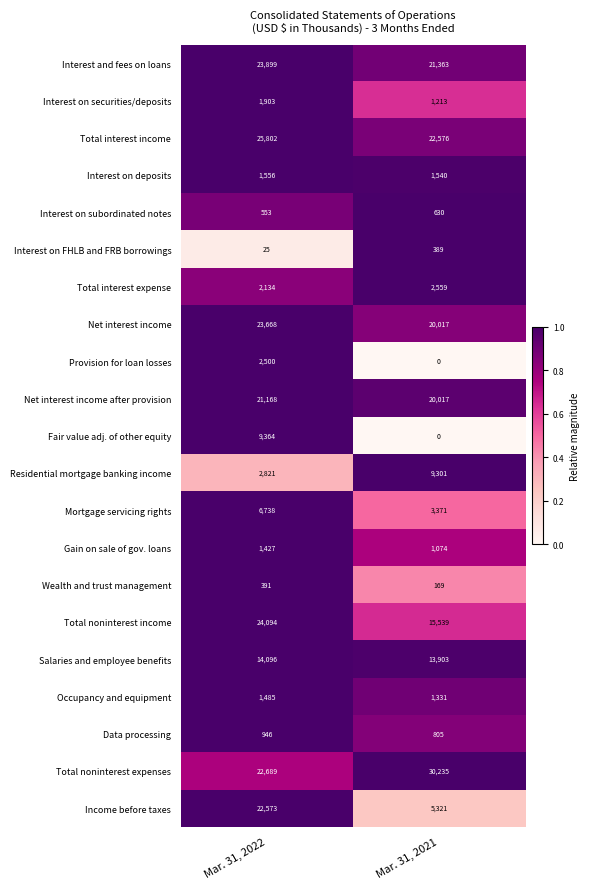

At which label is Data processing closest to 875?

Mar. 31, 2021